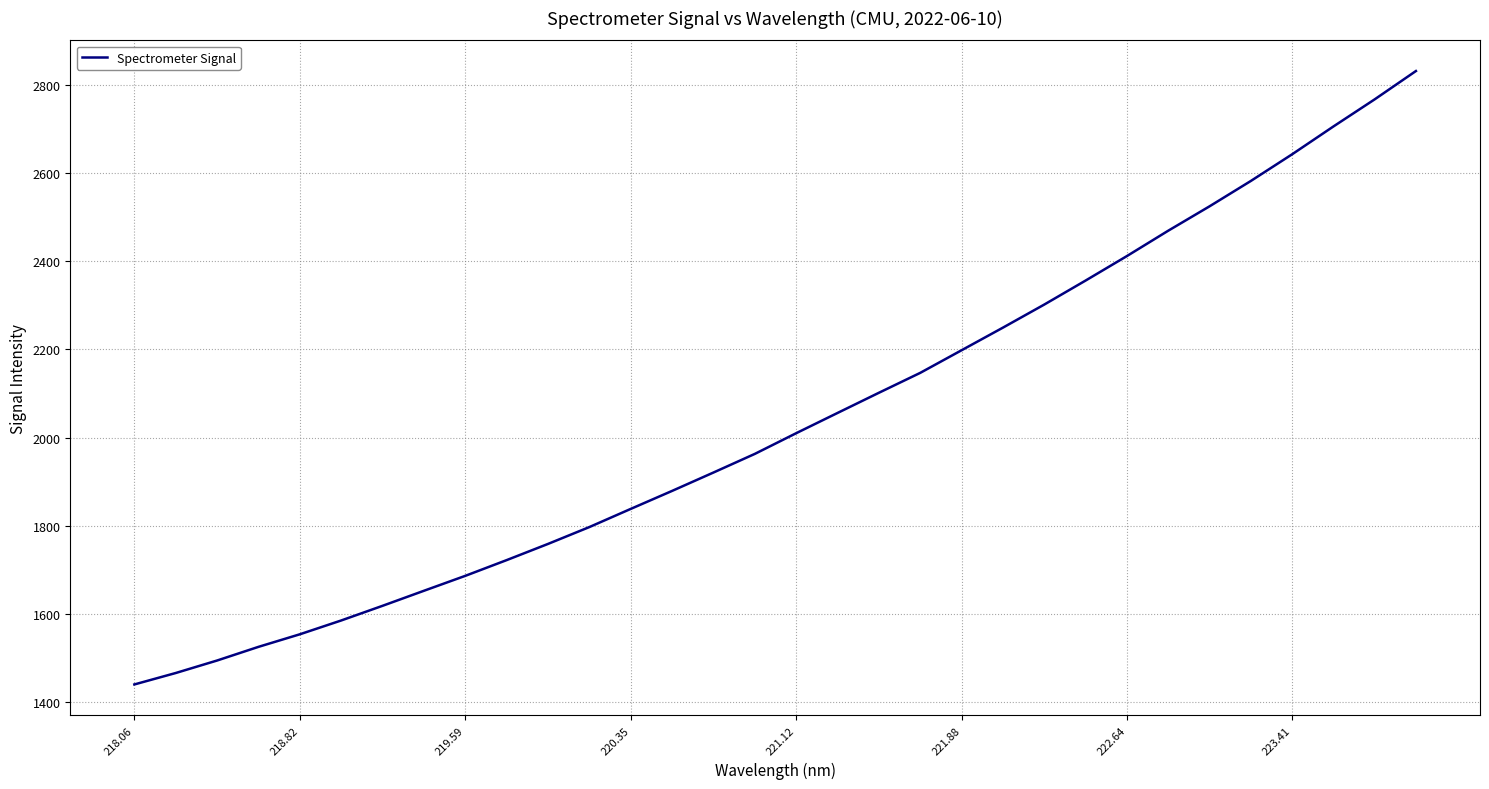

True or false: there are more than 2 points higher than both neighbors.

False